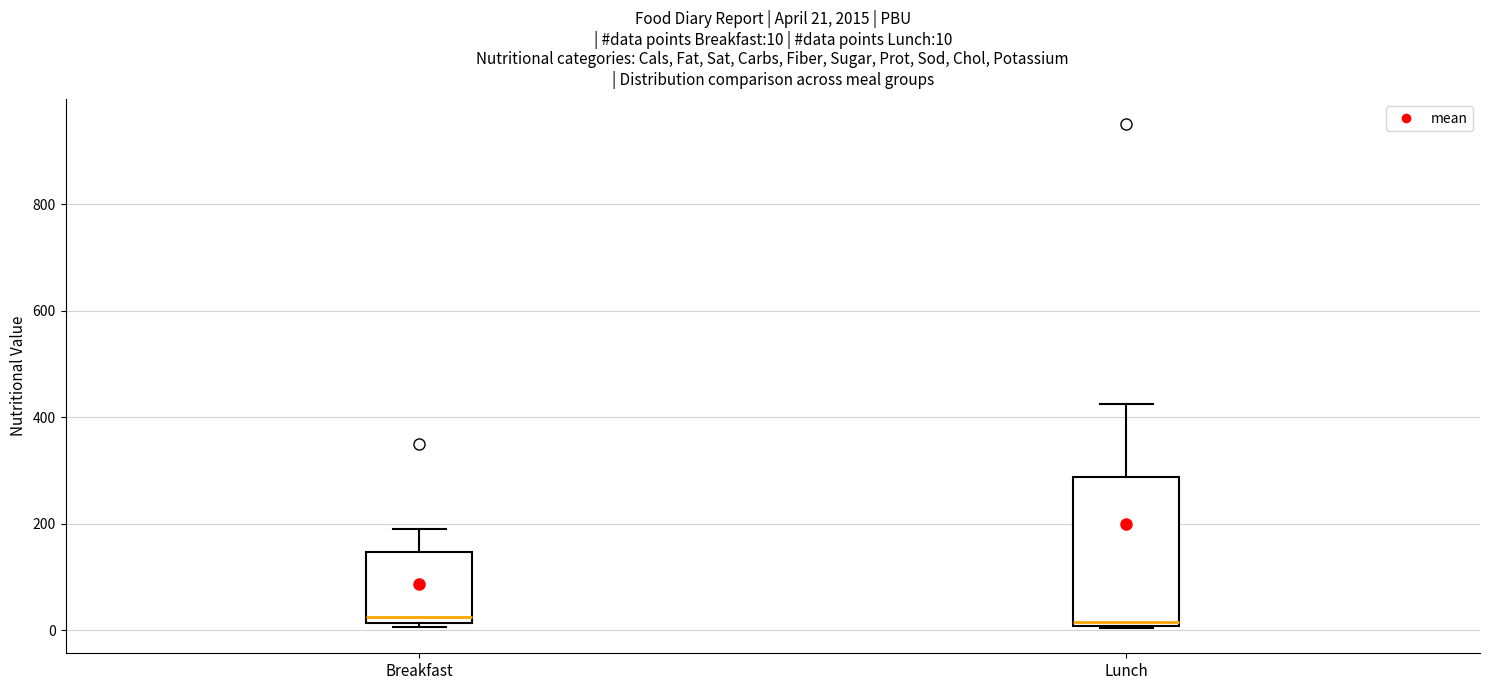

Comparing the boxes themselves (not the whiskers), which one is the tallest?

Lunch